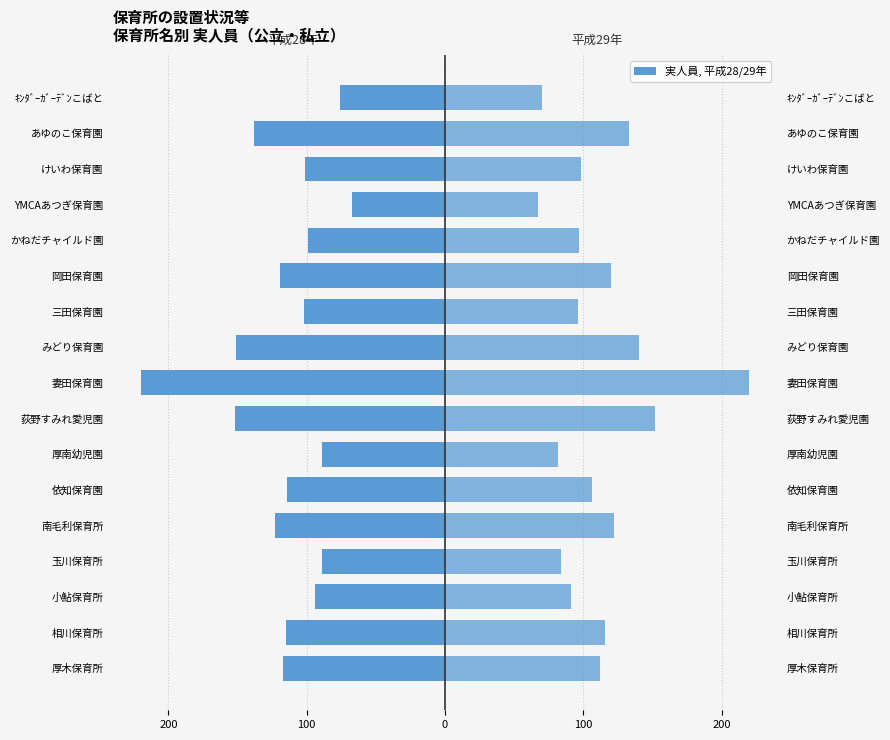

How many values in the 平成28年 series exceed -114?

8